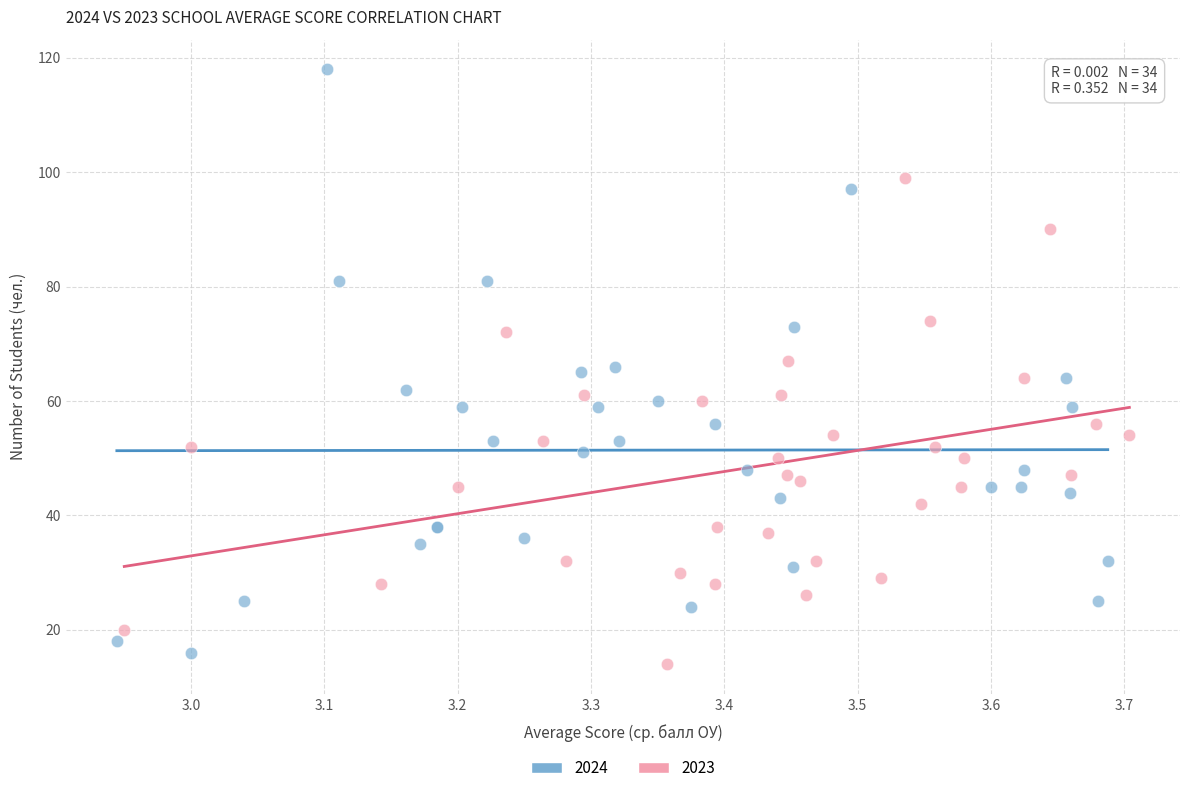

Which series has the largest Y range (max minus min)?

2024